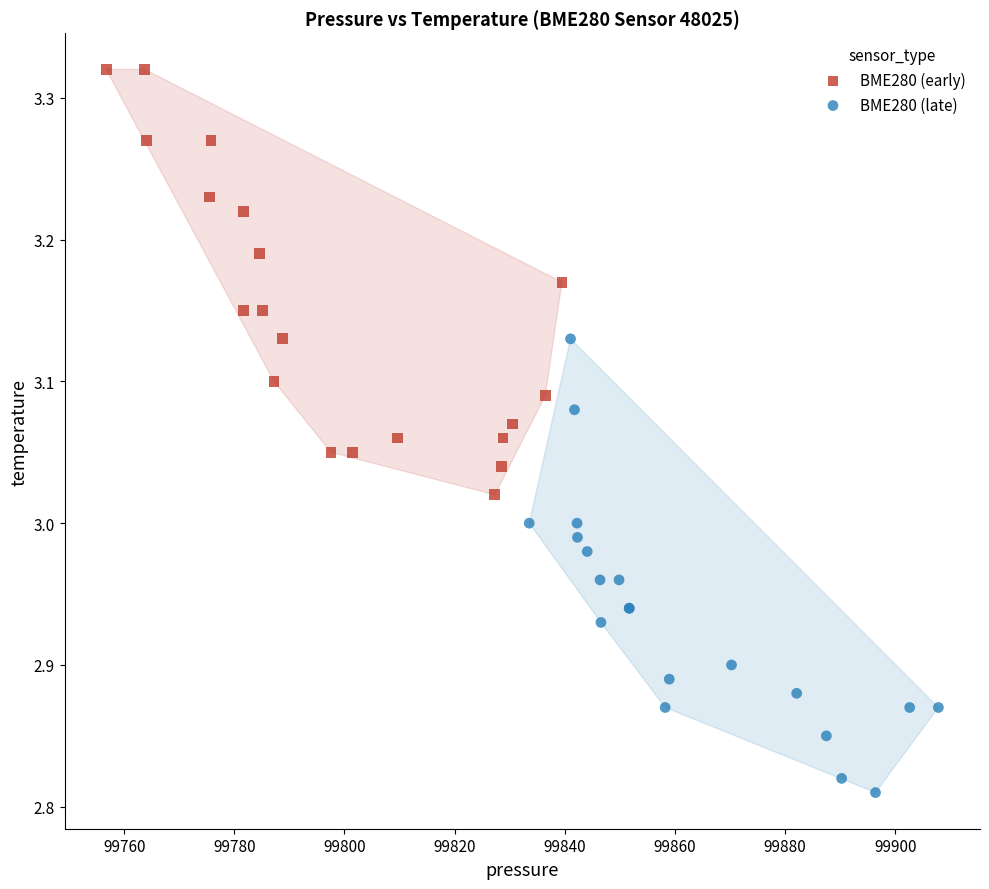

Which series contains the lowest Y value?

BME280 (late)